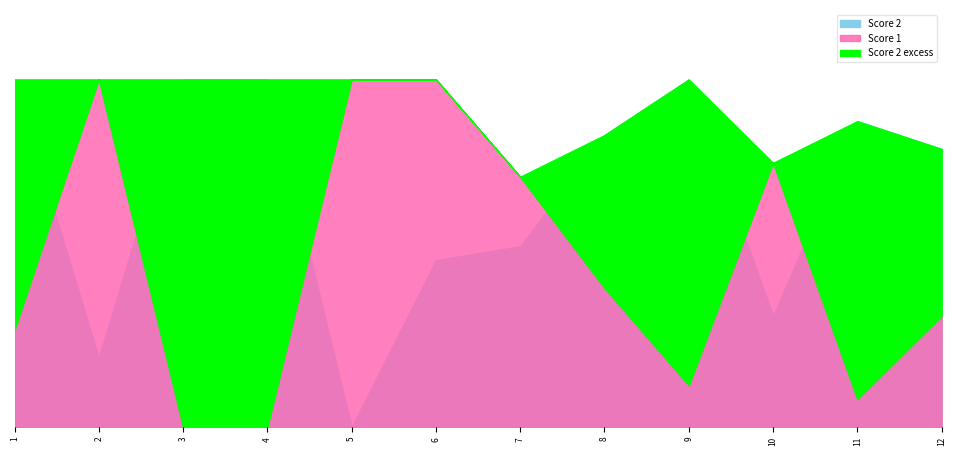

How many data points does each series have?

12